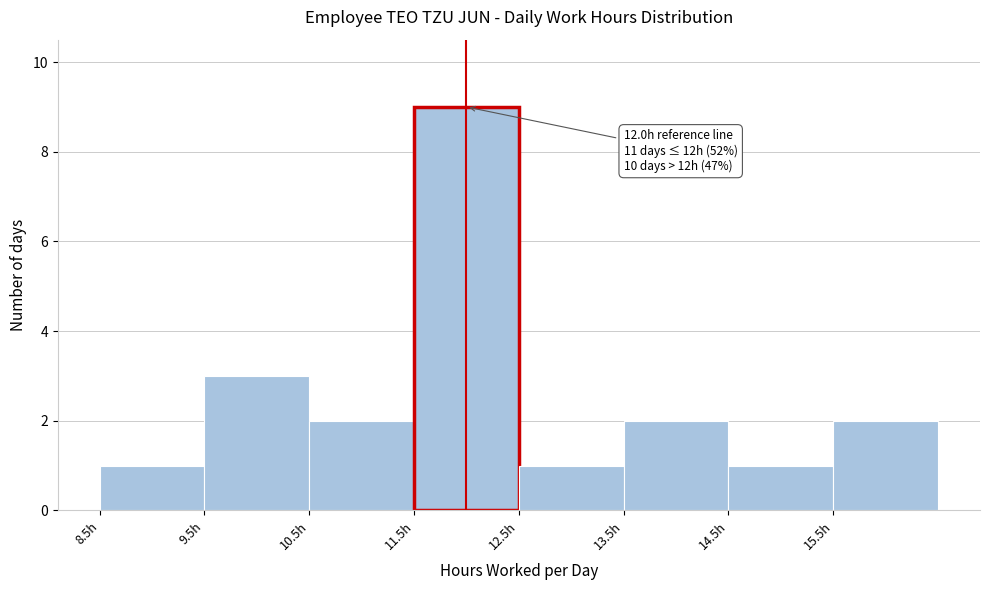

Over which range of the x-axis is the bar tallest?

11.5 to 12.5